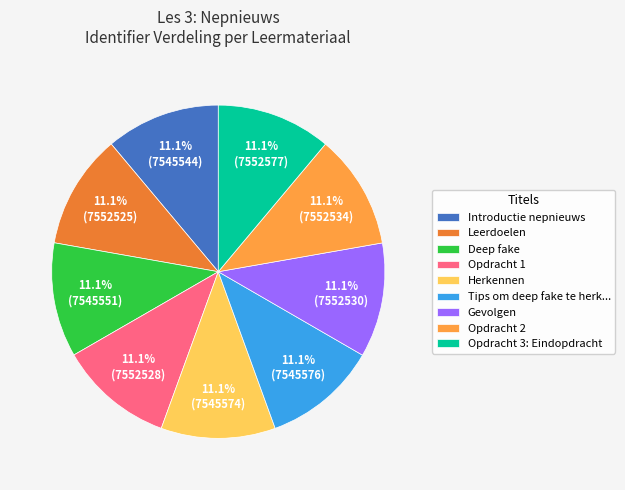

Combined, what portion of the pie is Gevolgen and Herkennen?

22.2%